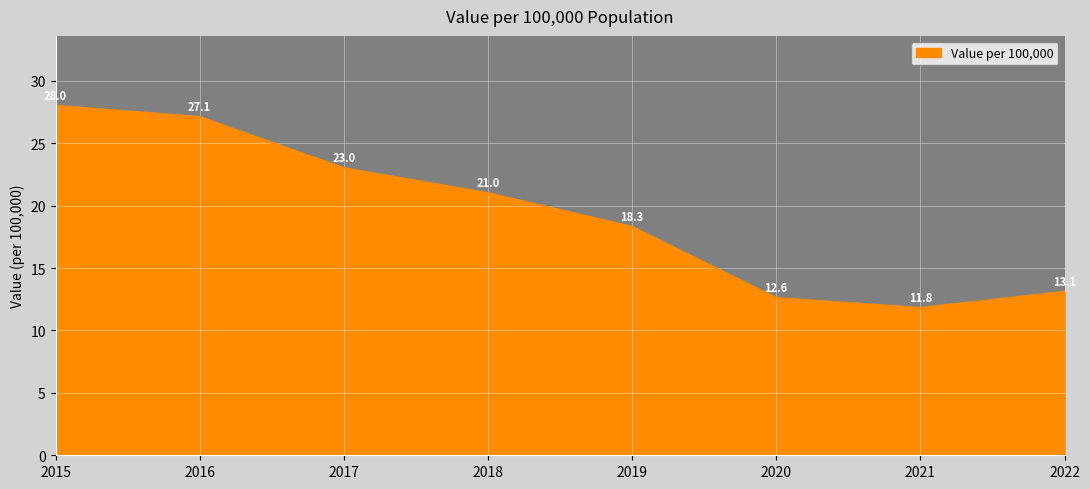

What is the ratio of the value at 2015 to the value at 2019?

1.5